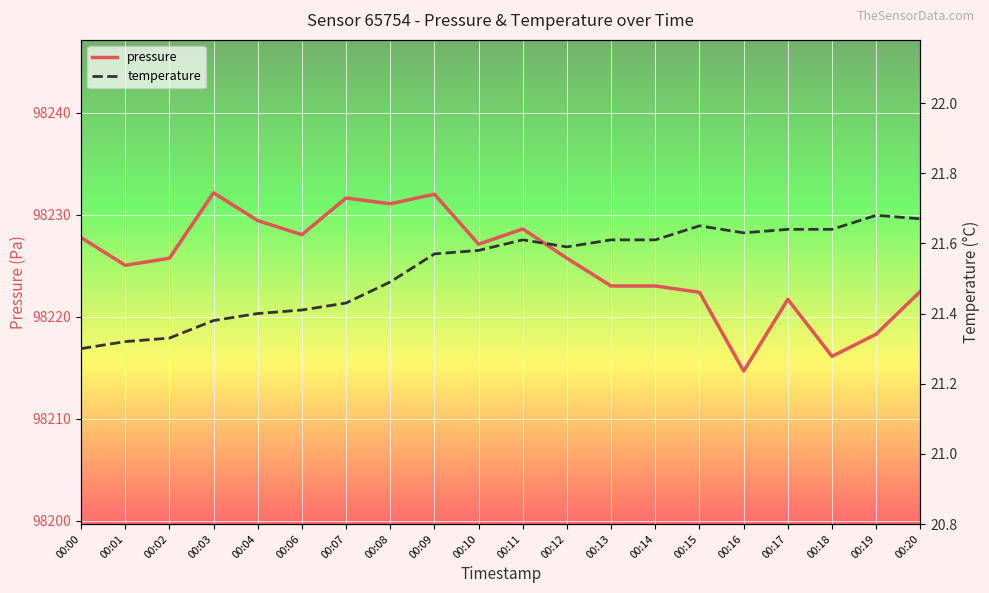

What is the approximate value of temperature at 00:02?

21.3